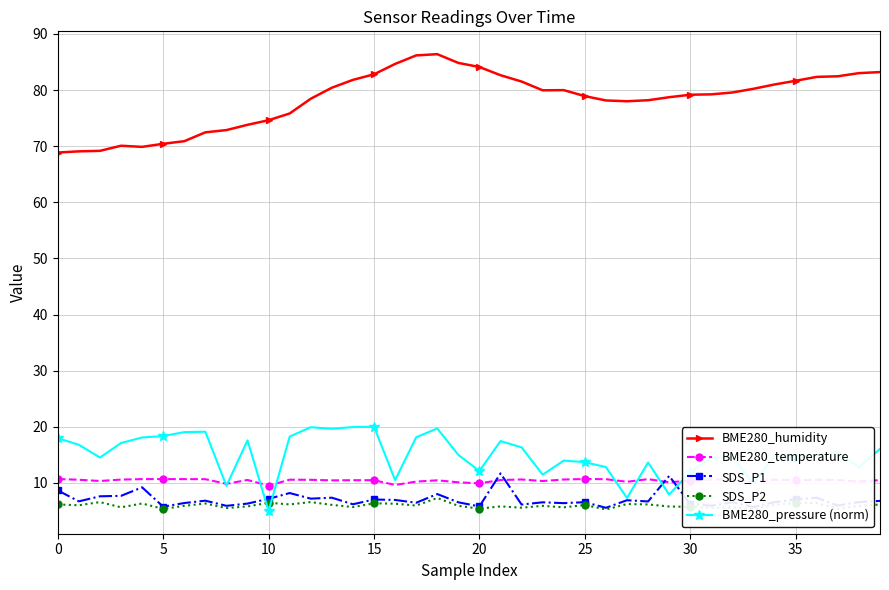

True or false: SDS_P2 has more than 1 interior local peaks.

True